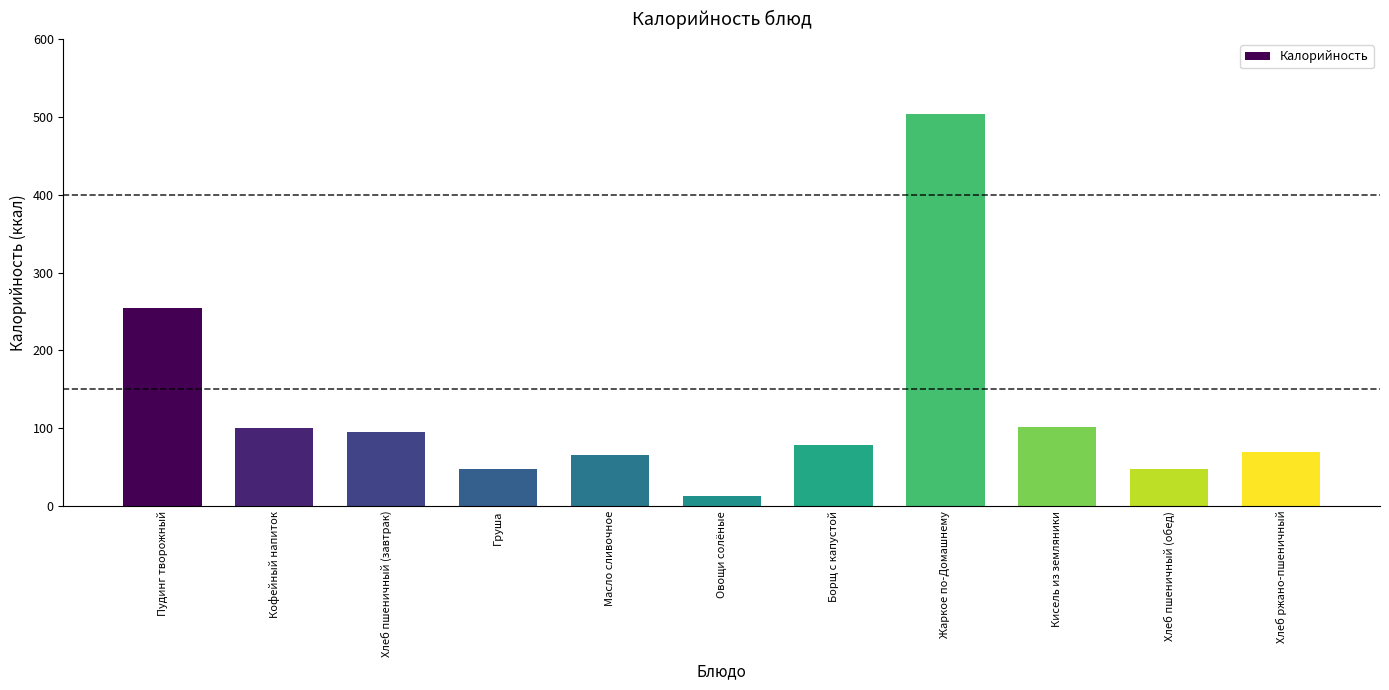

What is the label of the 11th bar from the right?

Пудинг творожный